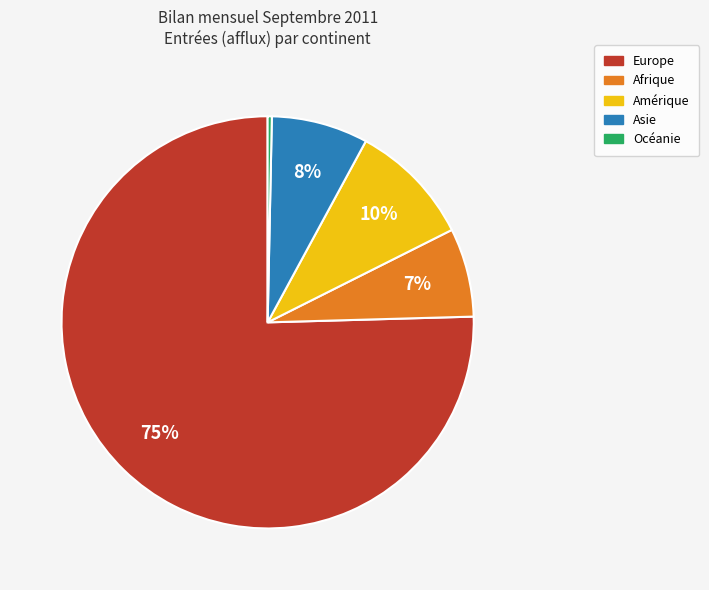

Rank the categories by value from highest to lowest.

Europe, Amérique, Asie, Afrique, Océanie